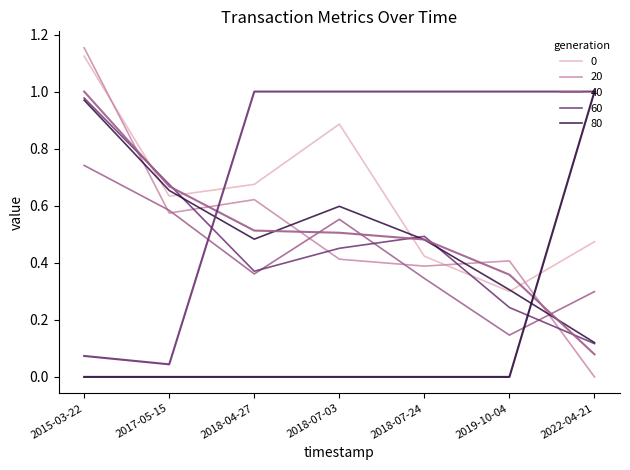

True or false: Height has more than 0 interior local peaks.

False